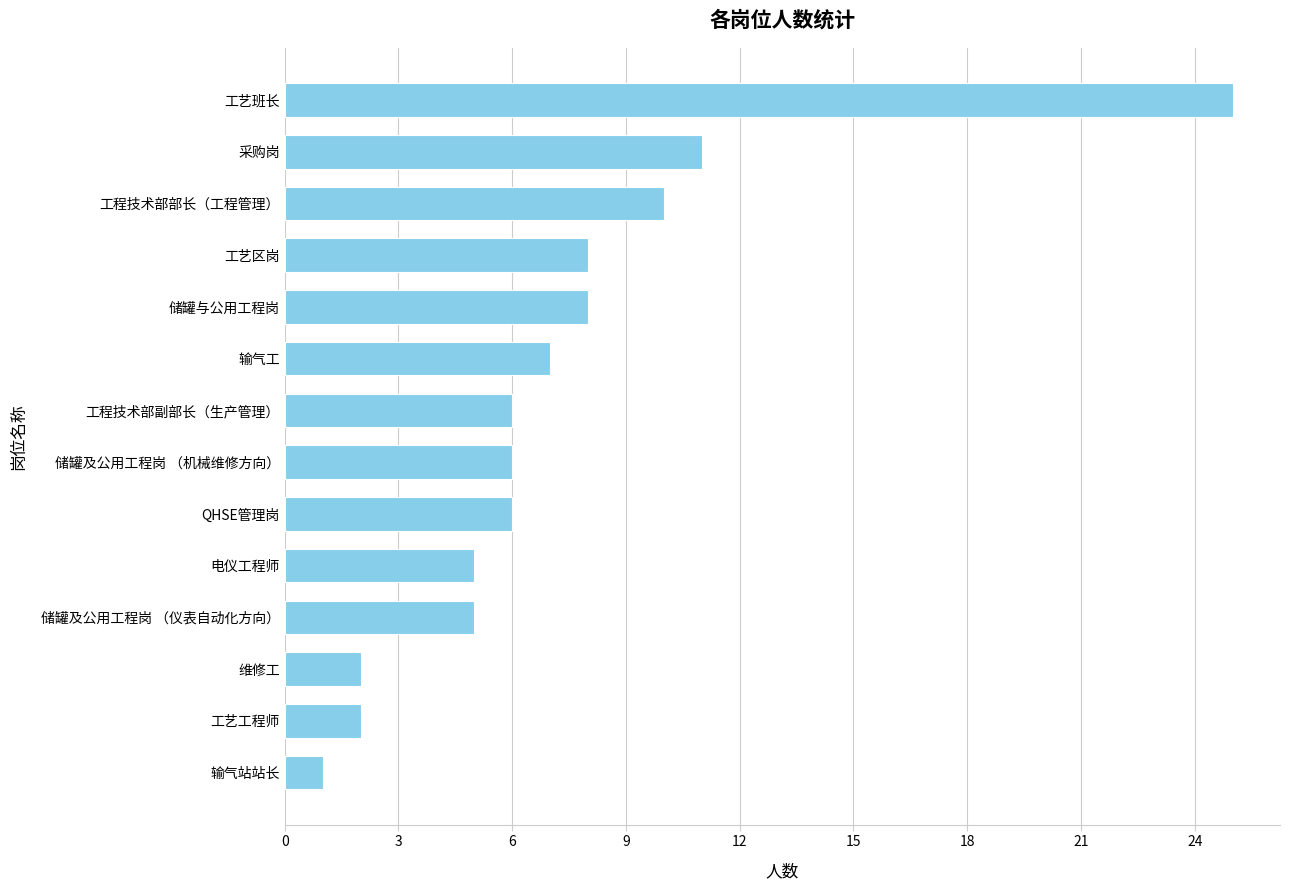

What is the change in value from 电仪工程师 to 储罐与公用工程岗?

+3